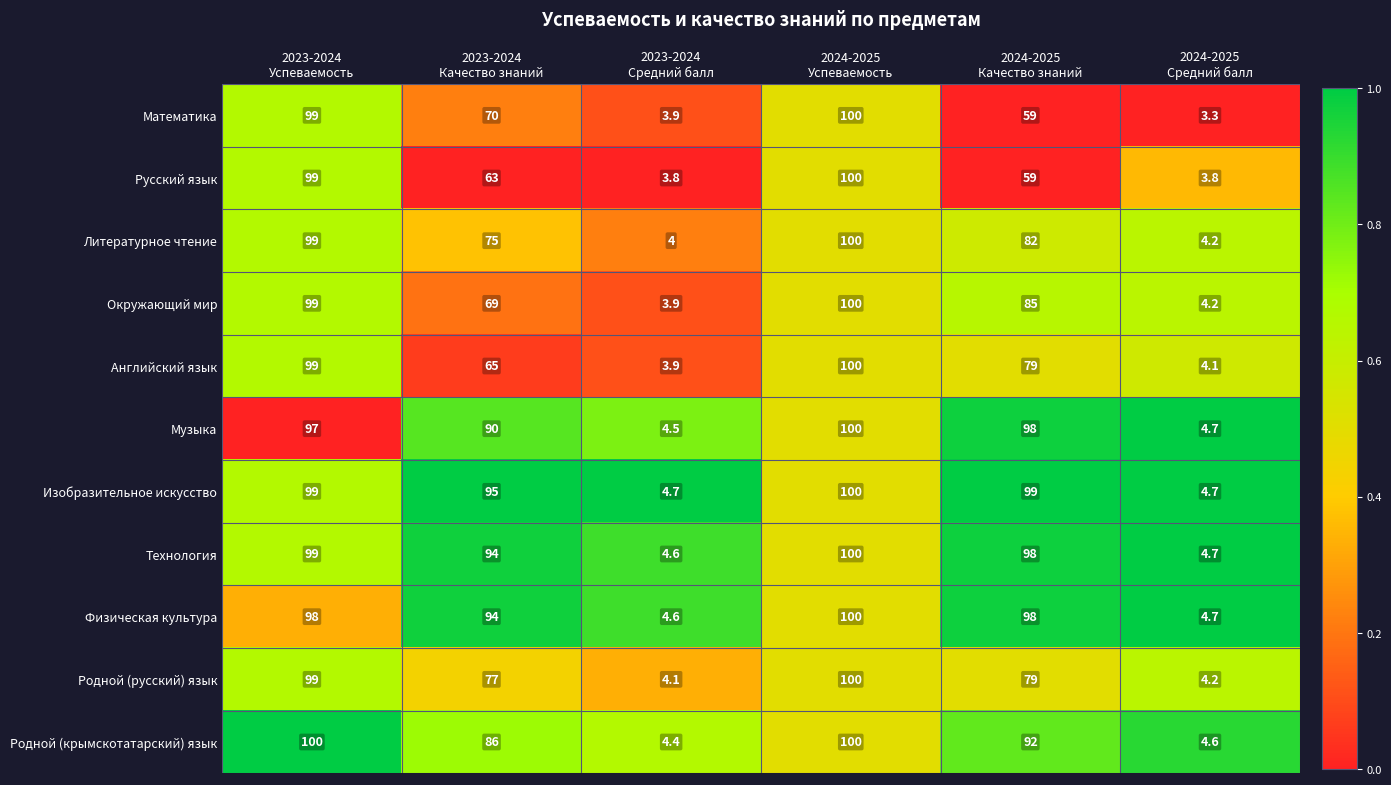

What is the lowest value of the Родной (крымскотатарский) язык series?

4.4